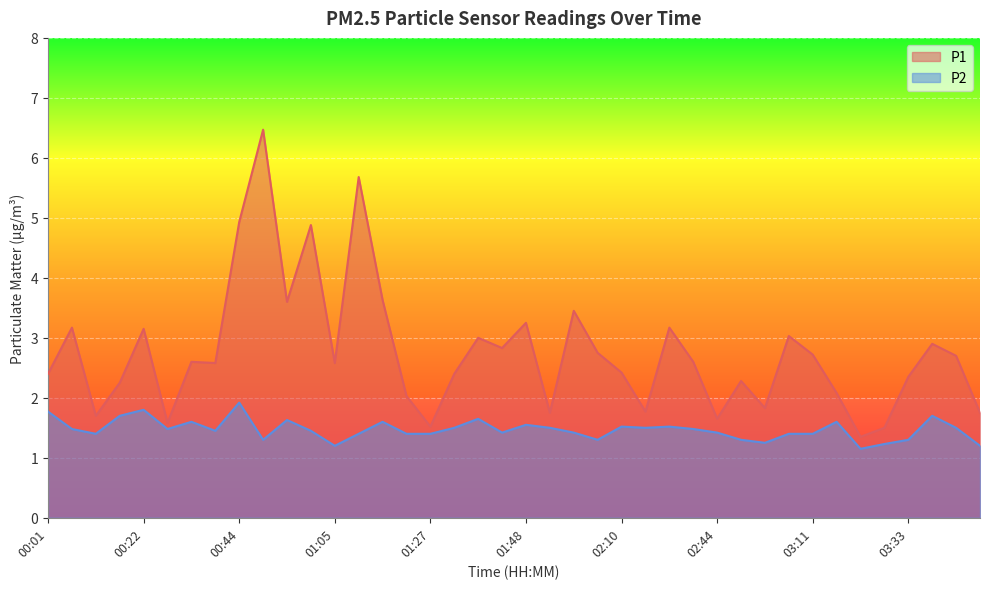

Which series has the largest total across all categories?

P1